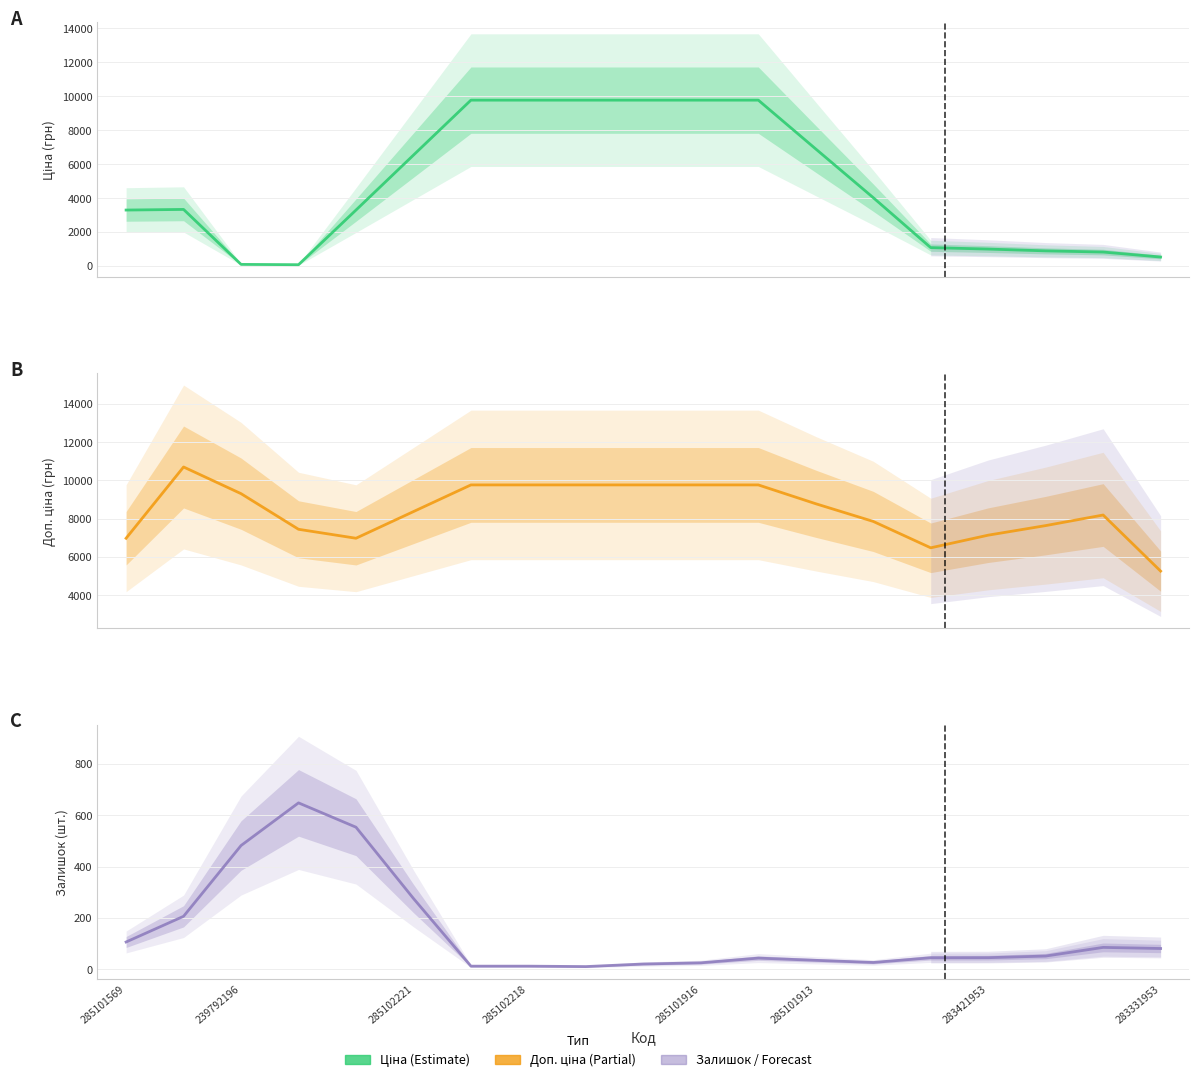

What are all the series names shown in the legend?

Ціна, Доп. ціна, Залишок